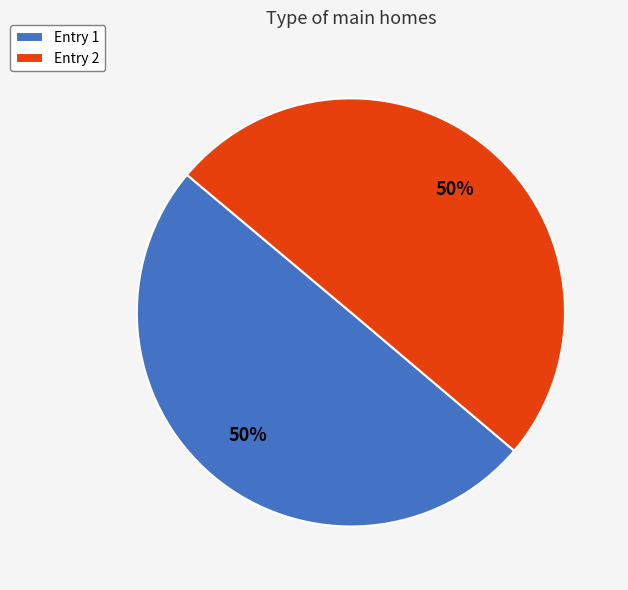

To the nearest percent, what portion does Entry 1 represent?

50%